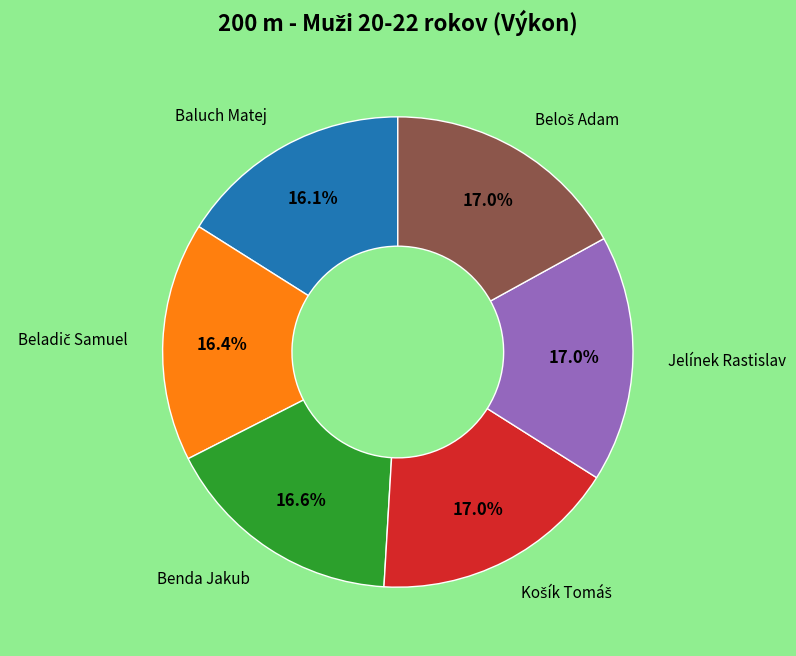

Is there a majority slice in this chart?

No